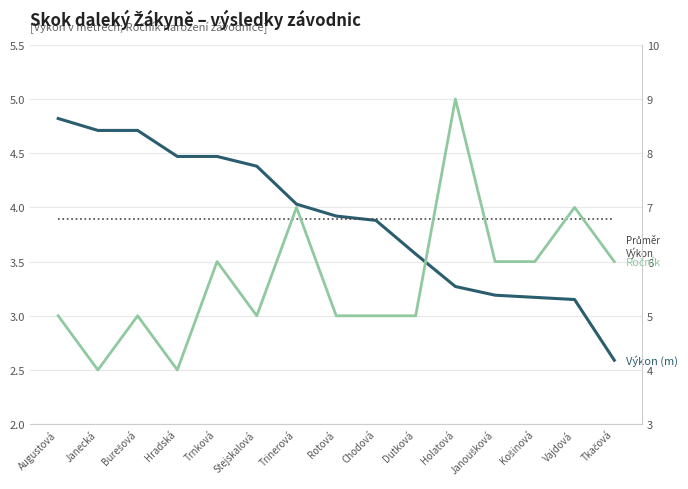

Read the Ročník value at Dutková.

5.0